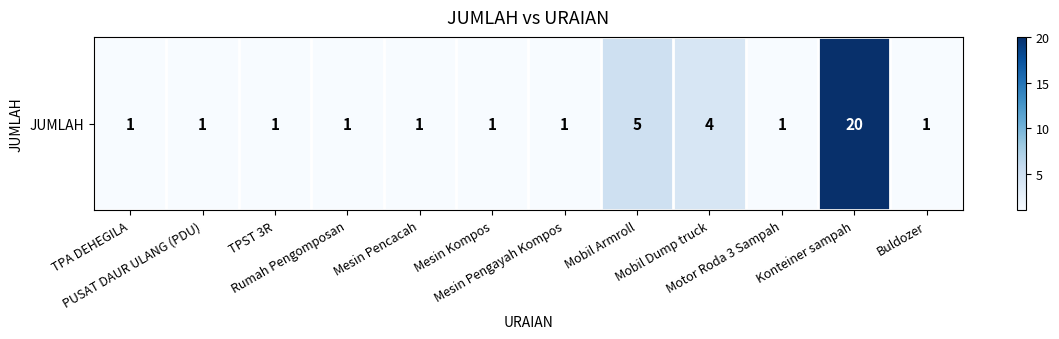

At which label is the value closest to 10?

Mobil Armroll